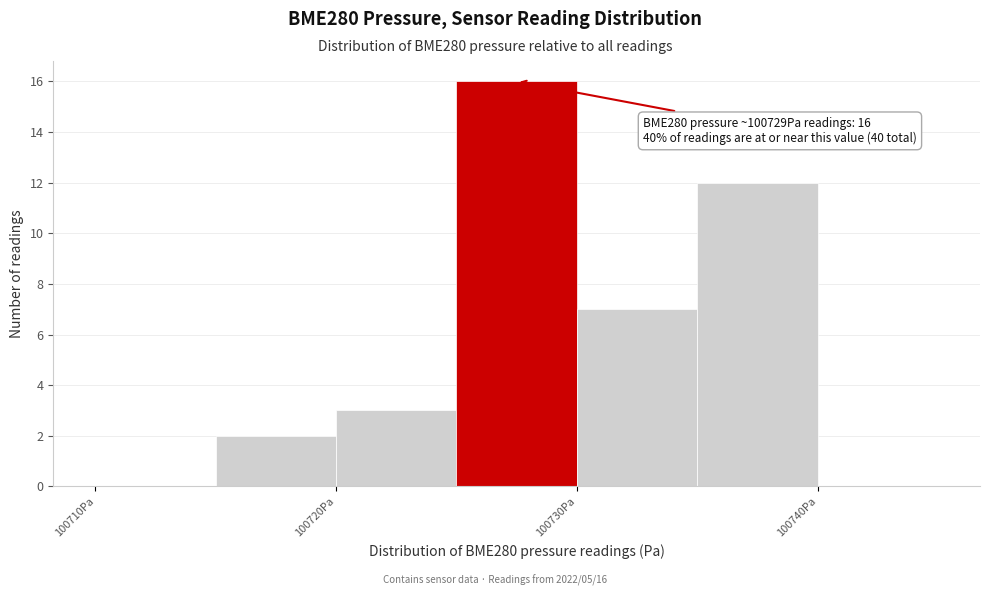

Over which range of the x-axis is the bar tallest?

100725 to 100730